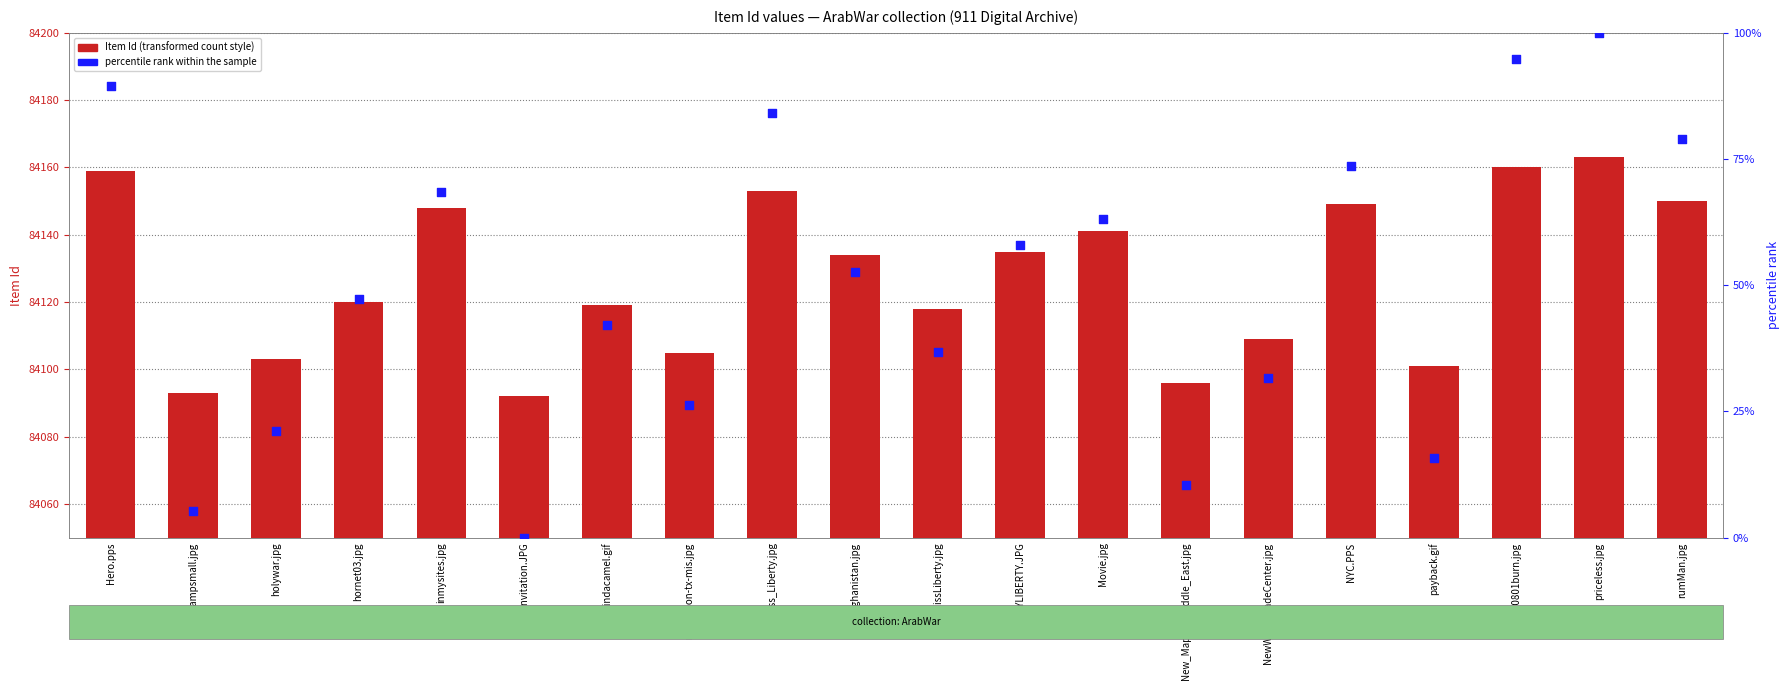

At which category is the sum across all series the highest?

priceless.jpg